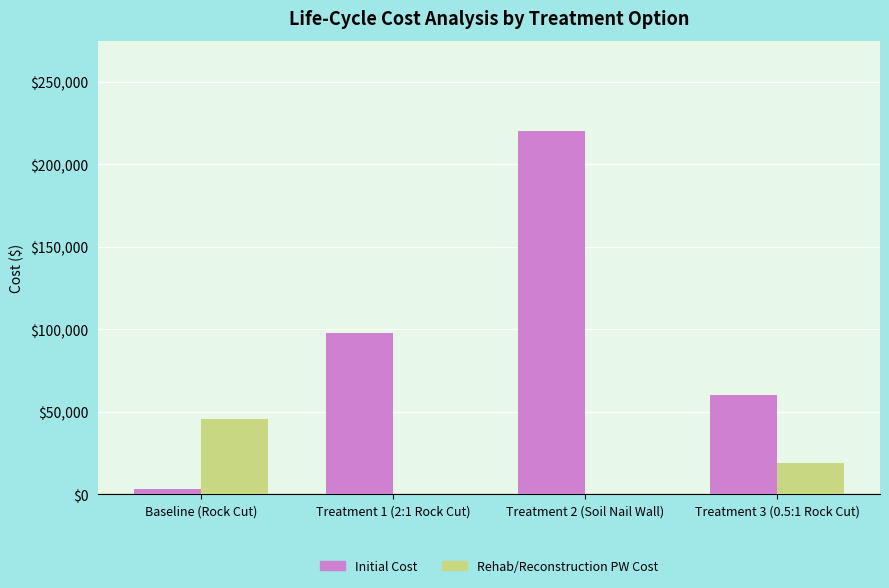

Where is Rehab/Reconstruction PW Cost nearest to the value 22886?

Treatment 3 (0.5:1 Rock Cut)